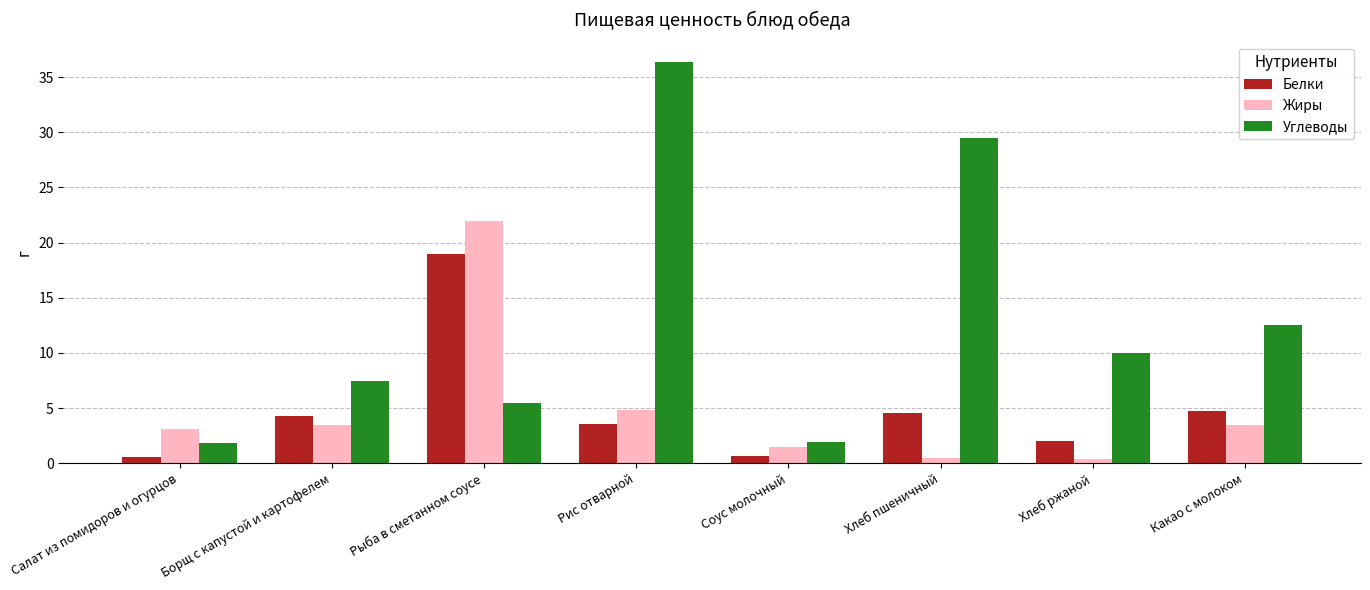

Is the value of Жиры at Какао с молоком greater than the value of Углеводы at Салат из помидоров и огурцов?

Yes